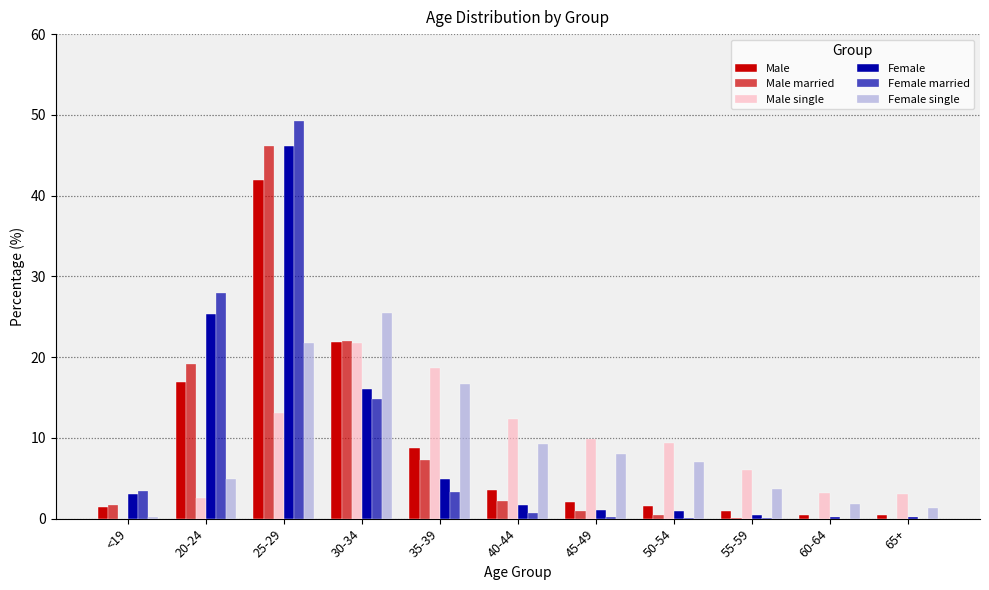

What is the value of the Female single bar at the 5th from the left?

16.7